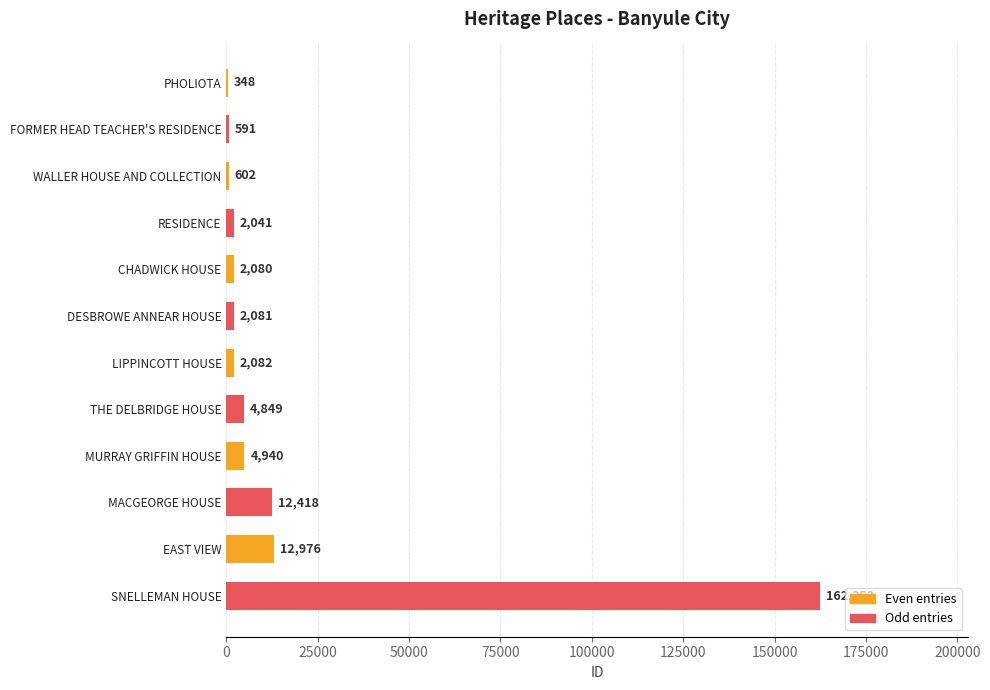

What is the change in value from FORMER HEAD TEACHER'S RESIDENCE to LIPPINCOTT HOUSE?

+1491